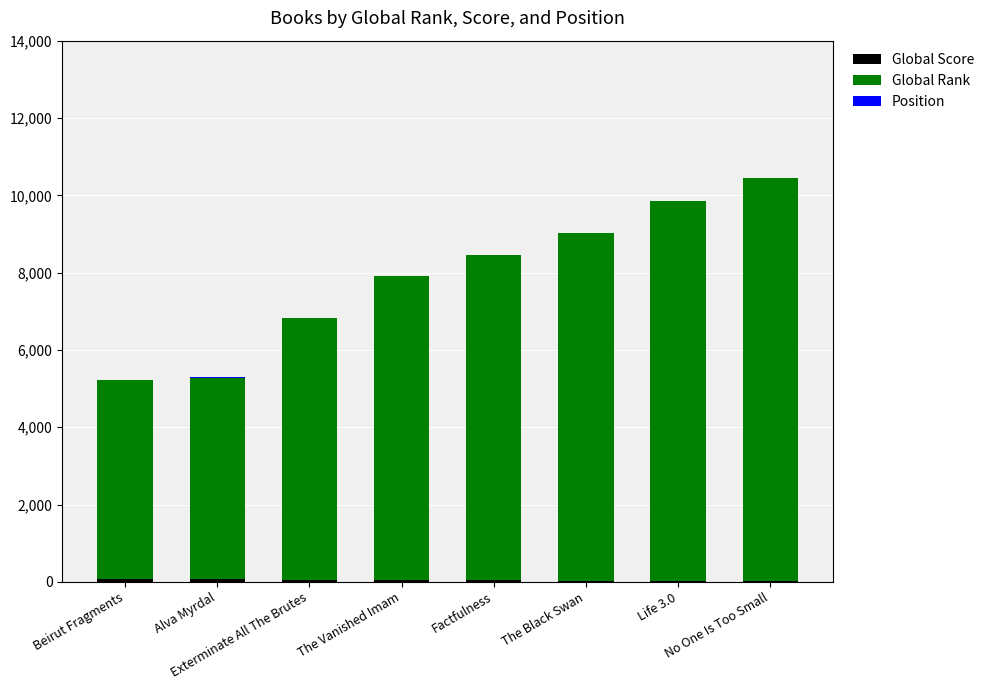

Rank the series by their maximum value, from highest to lowest.

Global Rank, Global Score, Position